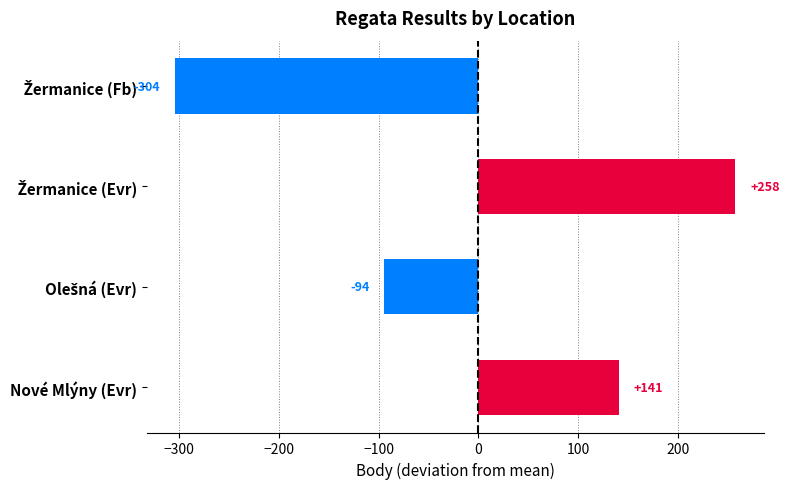

What is the smallest value displayed?

-304.2